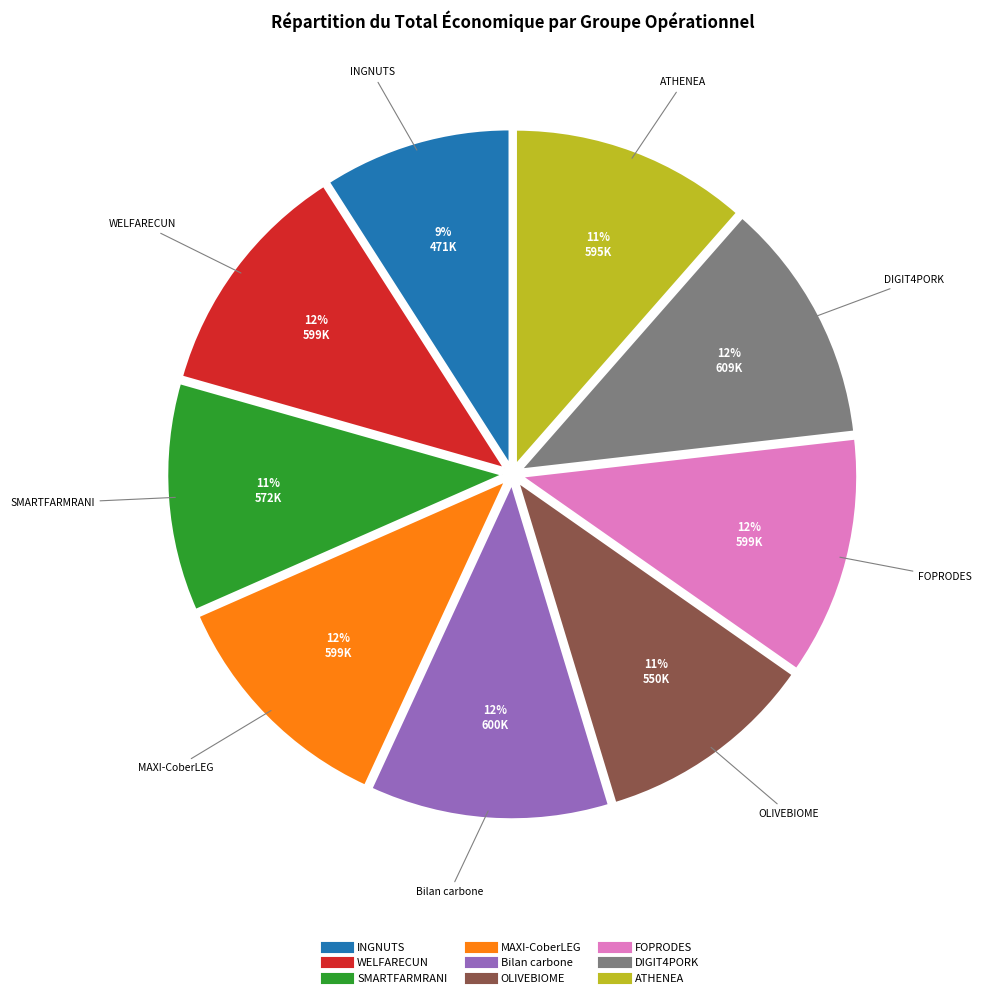

Is there any slice that represents more than half of the pie?

No